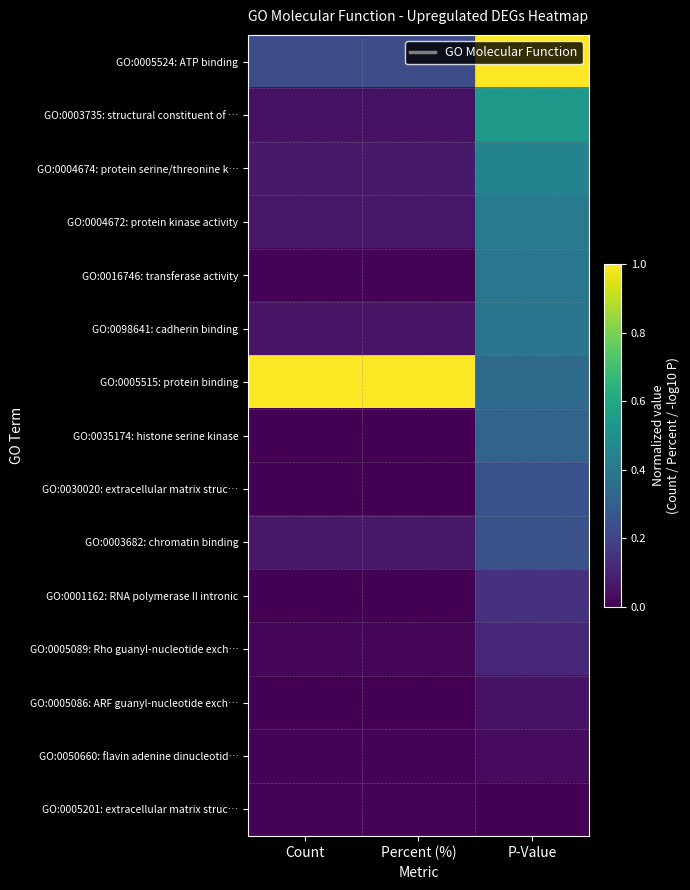

Which series has the largest range (max minus min)?

GO:0005524: ATP binding